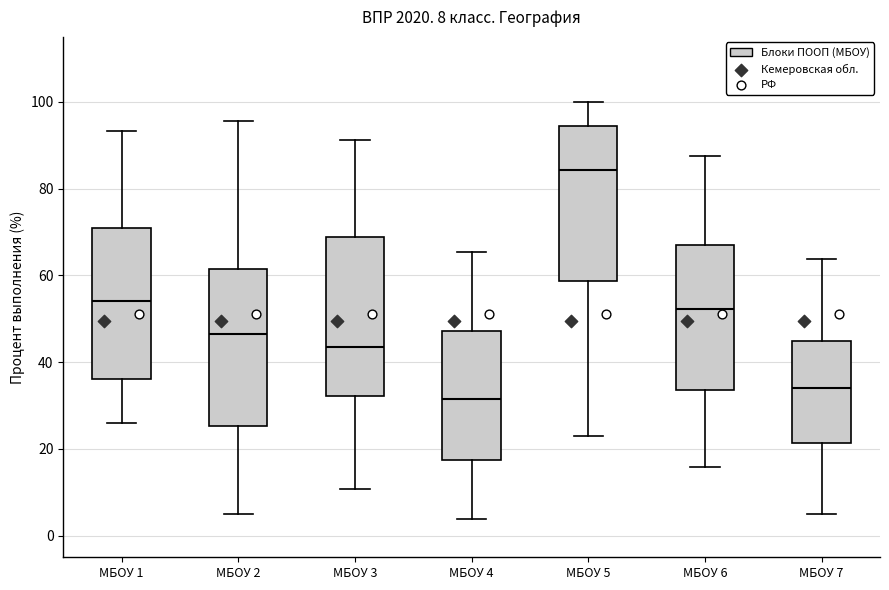

Which box's median line is the lowest?

МБОУ 4